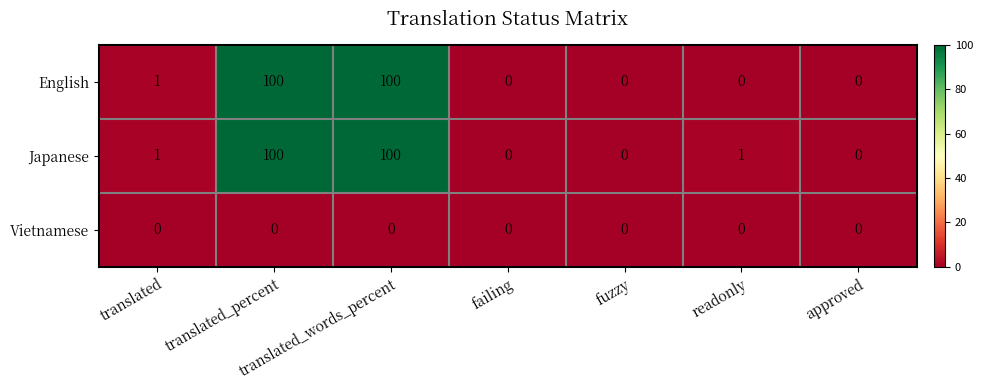

At how many categories does at least one series exceed 34?

2